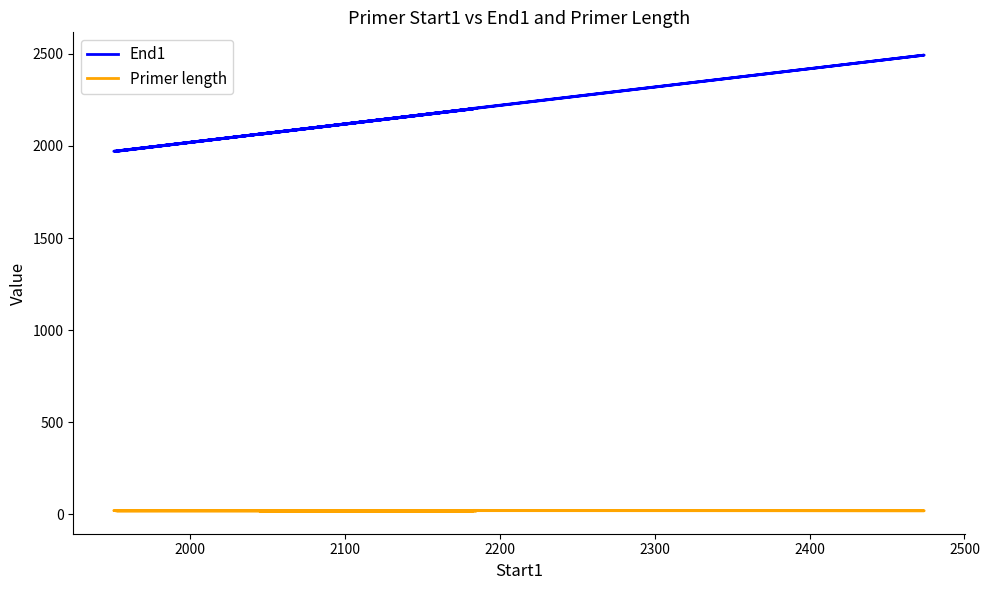

What is the value of the Primer length point at the 10th from the left?

21